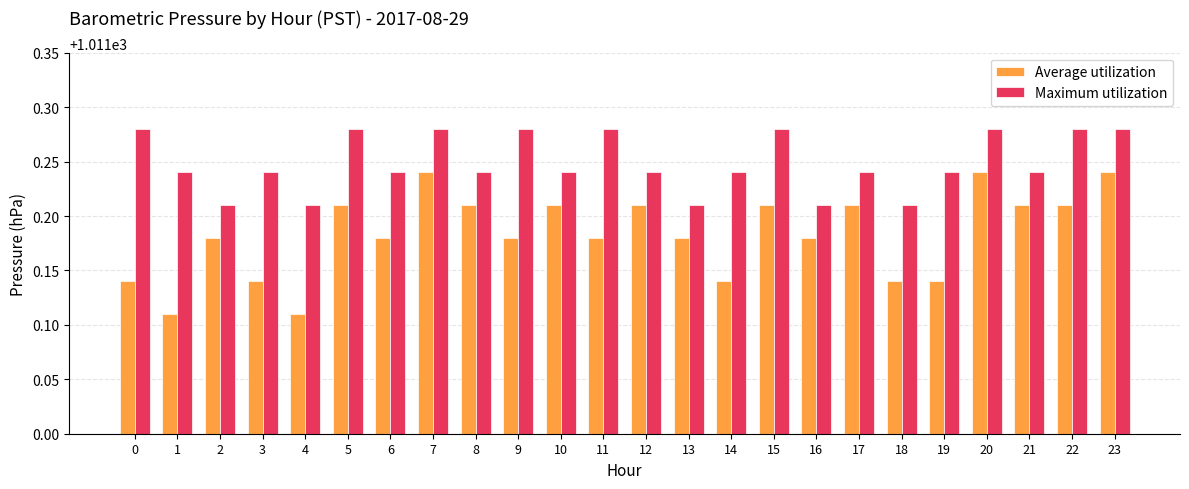

Count the Maximum utilization values in the range 1011 to 1012.

24